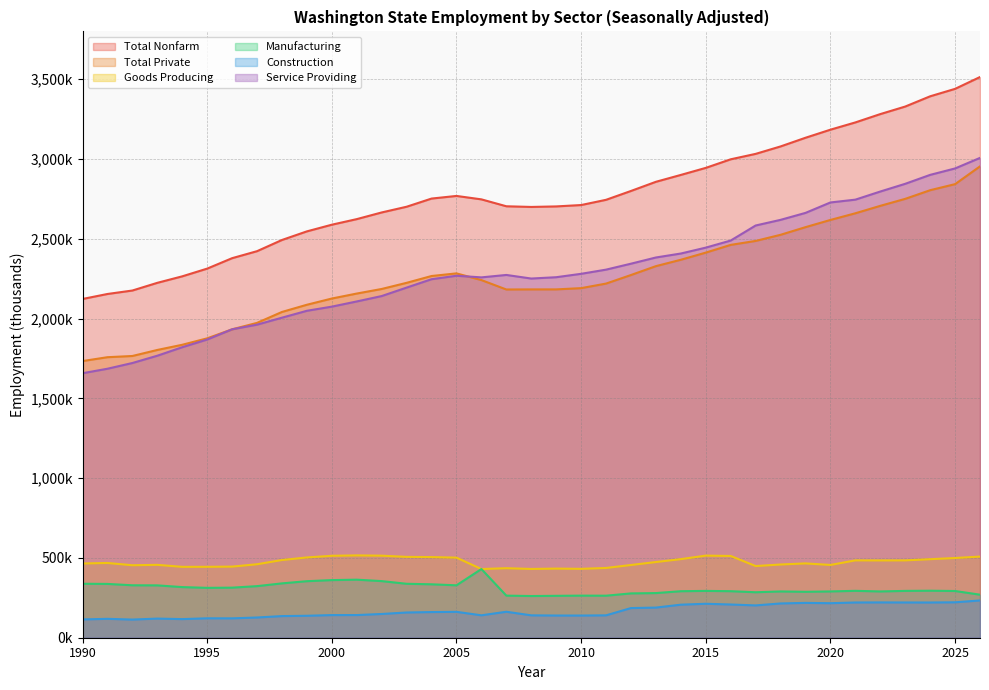

Where is the first local maximum for Construction?

1991